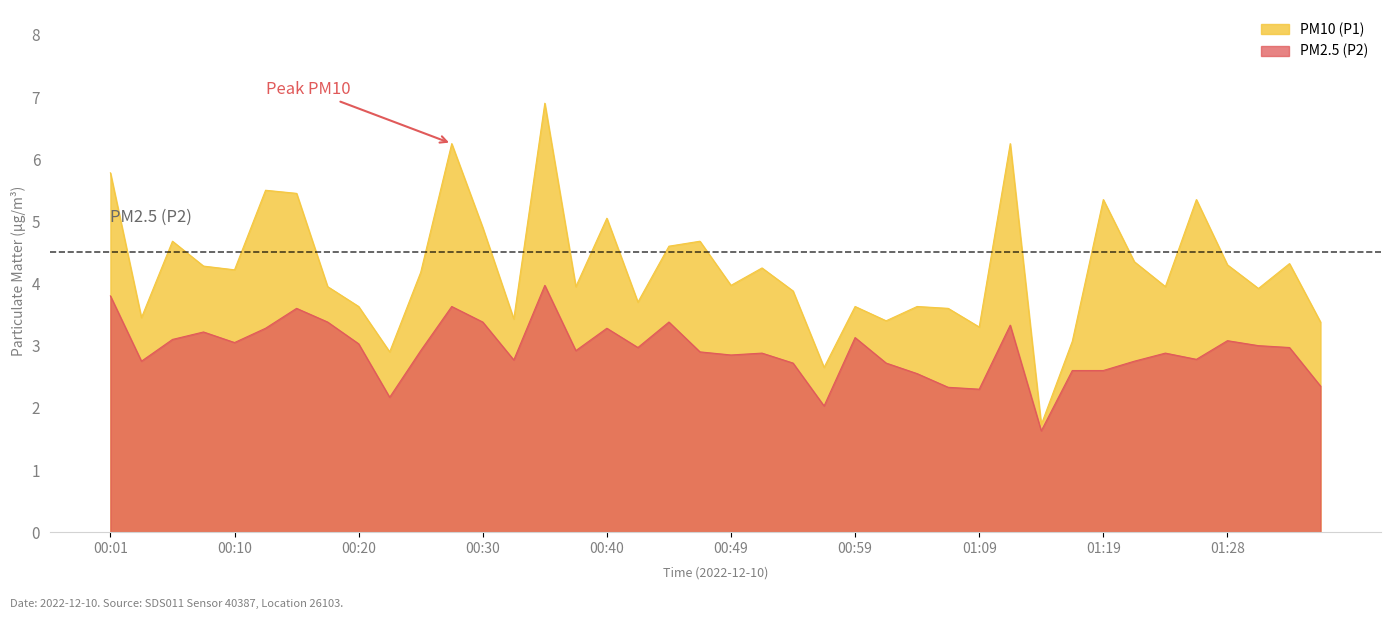

What are all the series names shown in the legend?

PM10 (P1), PM2.5 (P2)